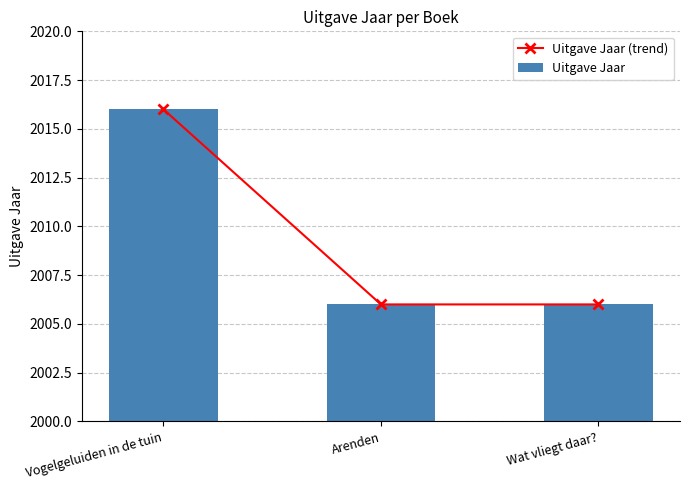

Between Vogelgeluiden in de tuin and Arenden, which is larger?

Vogelgeluiden in de tuin